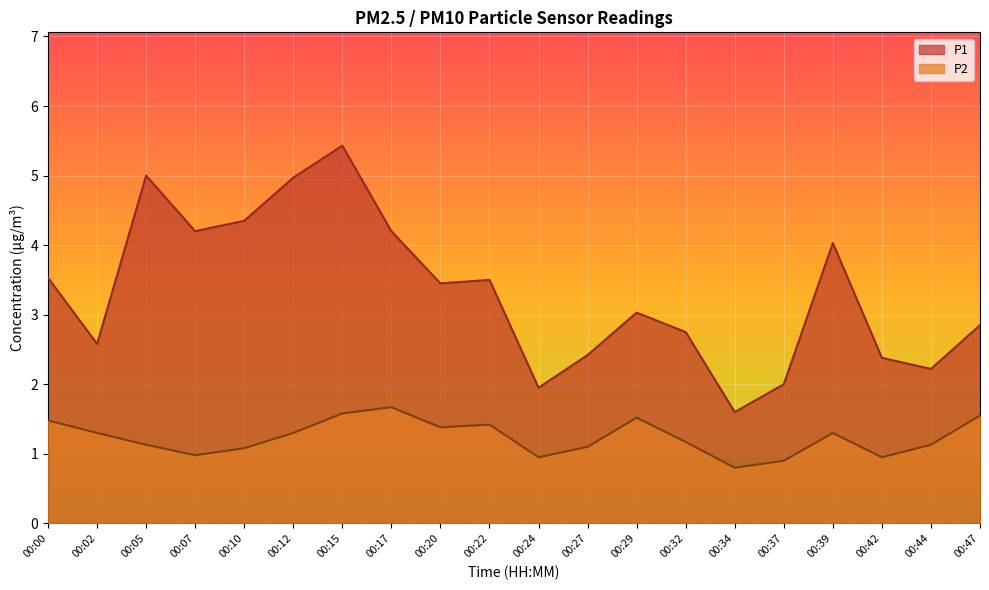

What is the difference between the maximum and second lowest values in the P1 series?

3.5